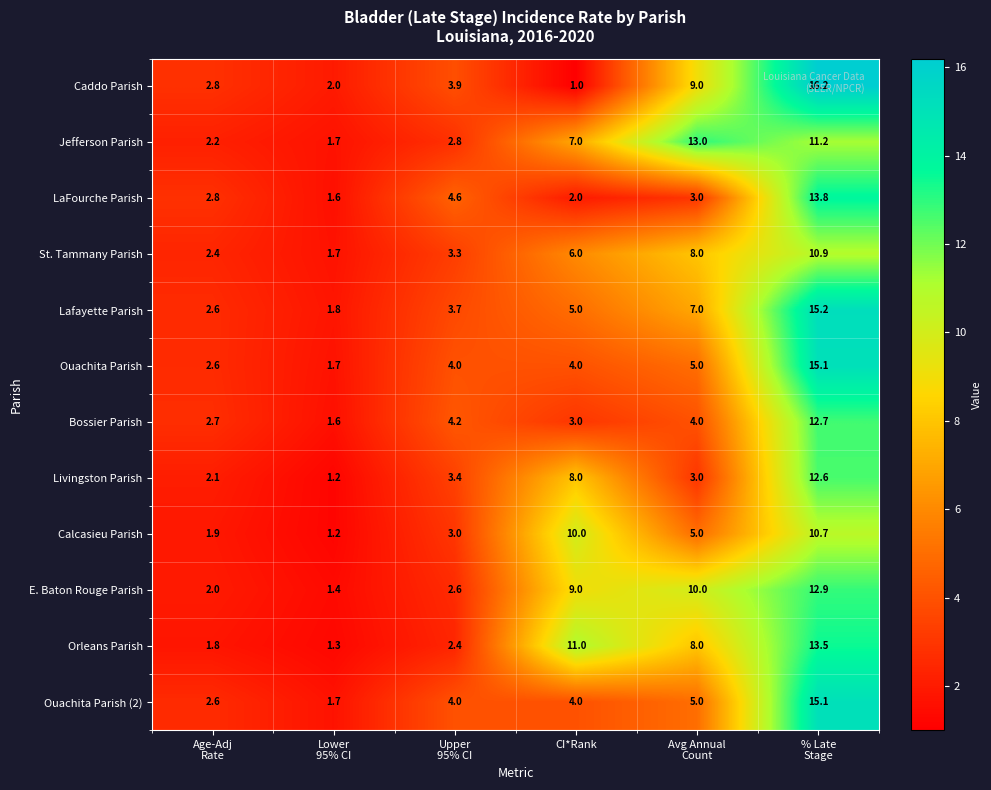

Count the number of data series in this chart.

12